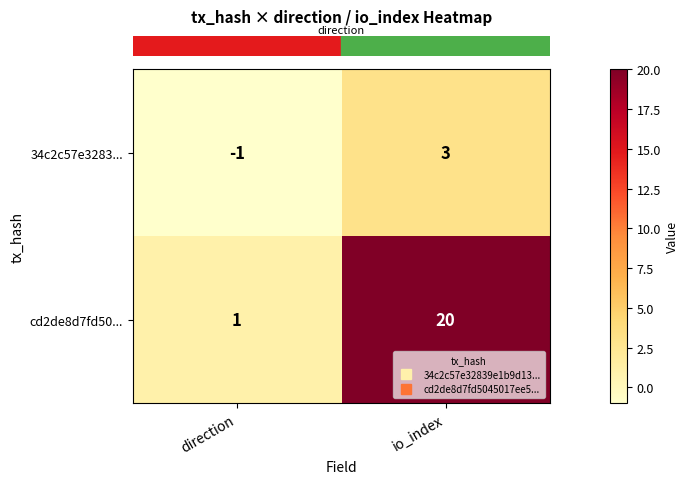

Reading left to right, transcribe all the data shown in this chart.

34c2c57e3283...: -1	3
cd2de8d7fd50...: 1	20